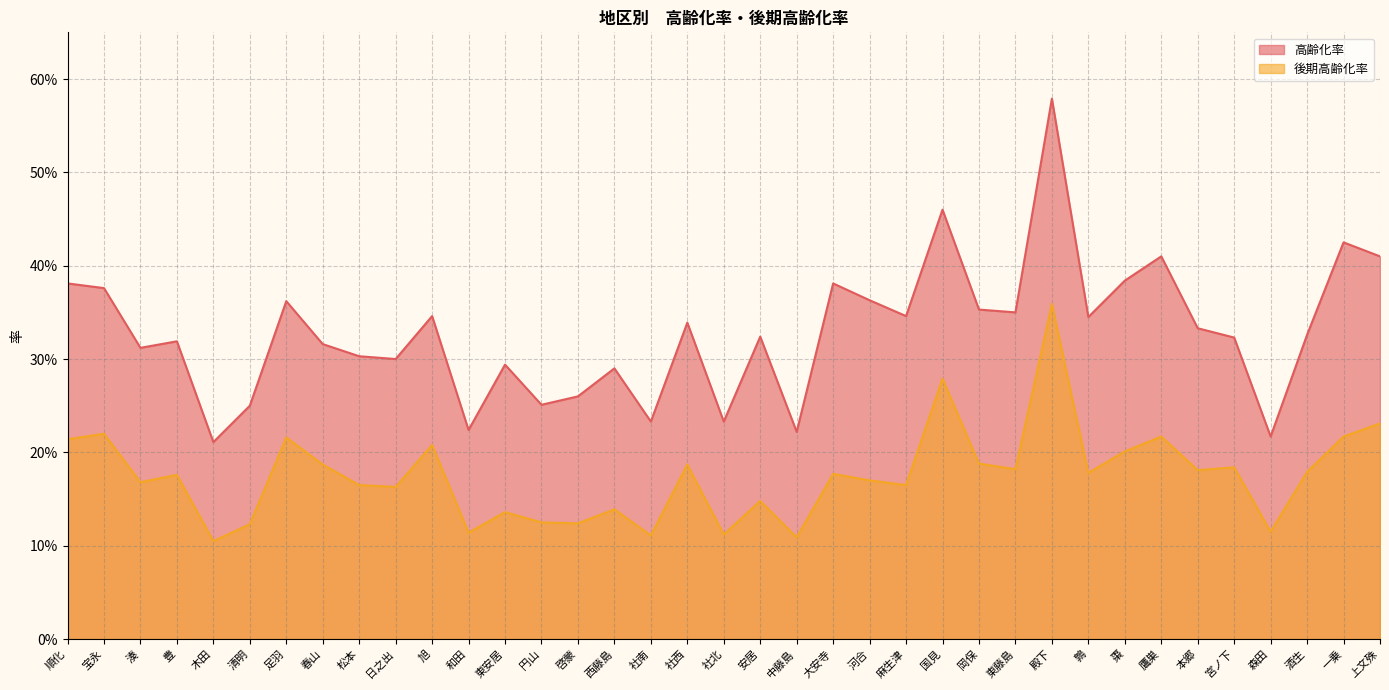

At how many categories does at least one series exceed 0?

37